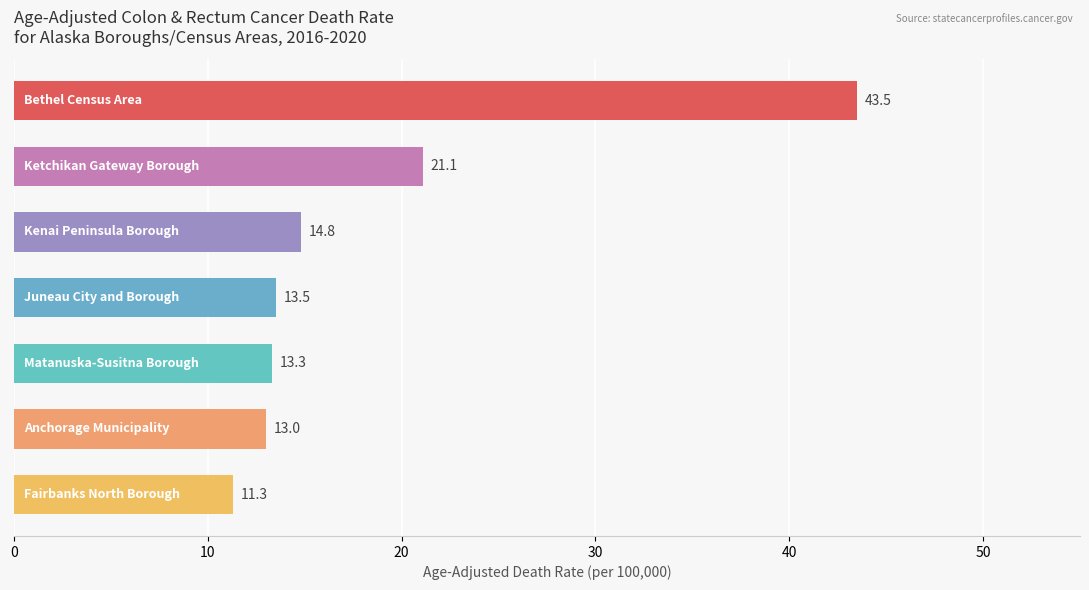

How many bars are there in total?

7